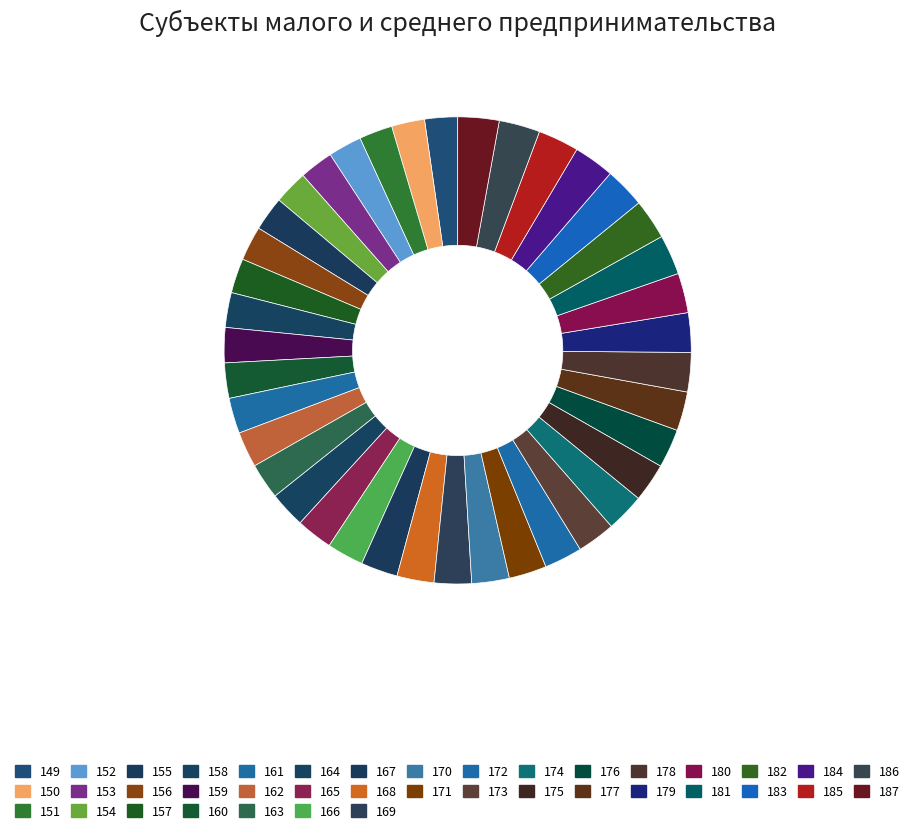

Approximately how many times larger is the value at 159 compared to 175?

0.9